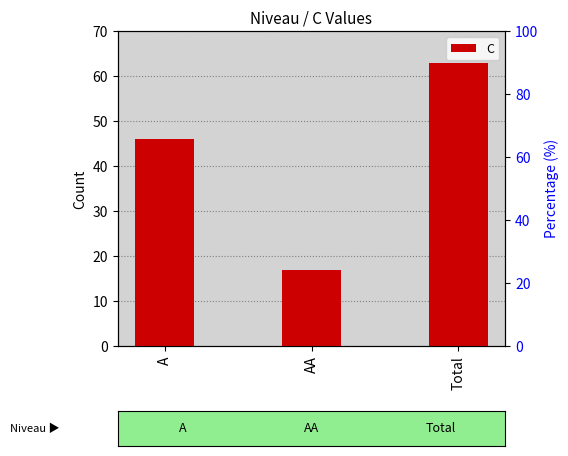

What is the minimum value shown in the chart?

17